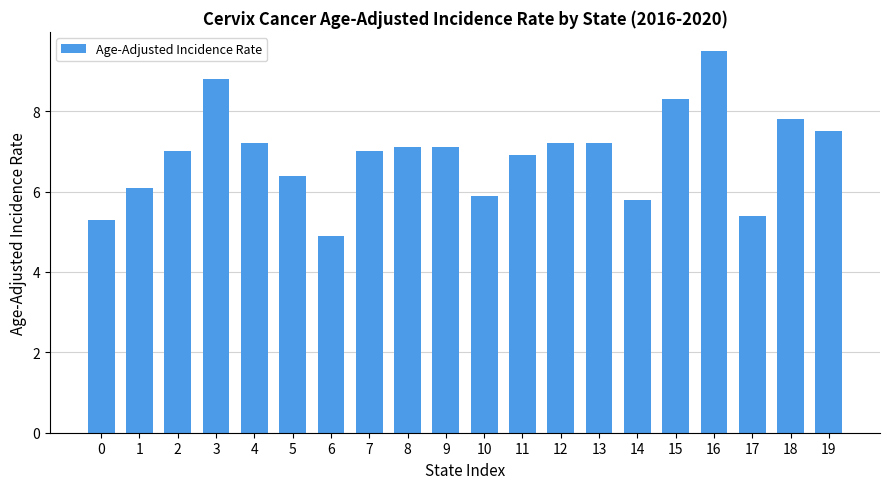

What is the difference between the maximum and minimum values?

4.6